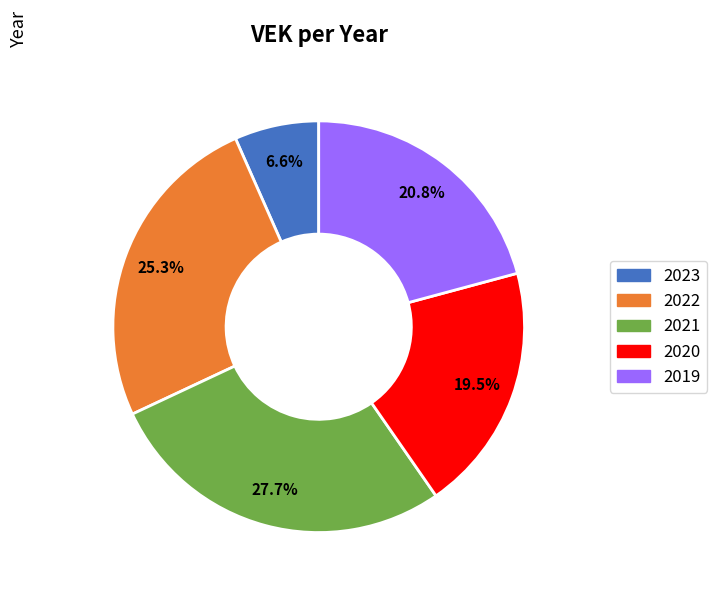

Does any single category account for the majority?

No